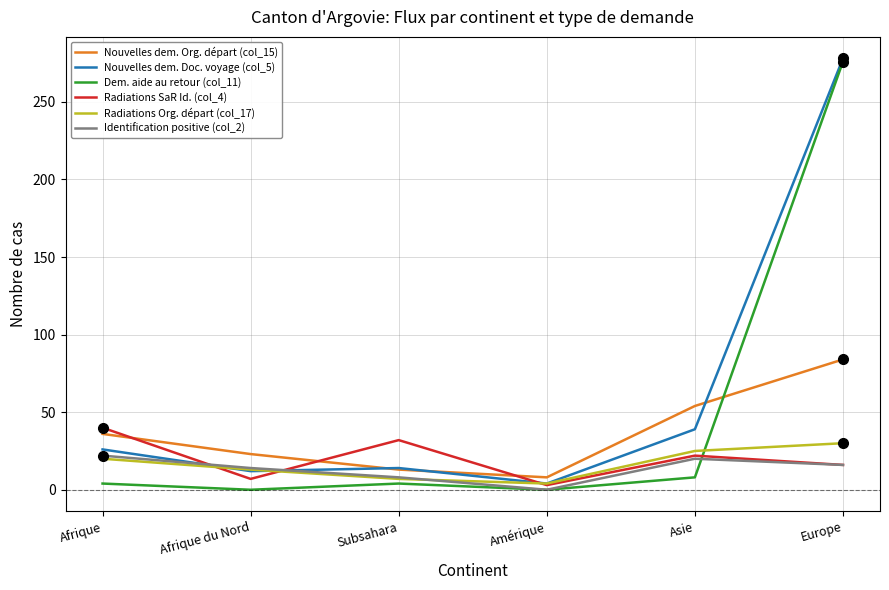

True or false: Identification positive (col_2) and Dem. aide au retour (col_11) cross at least once.

True